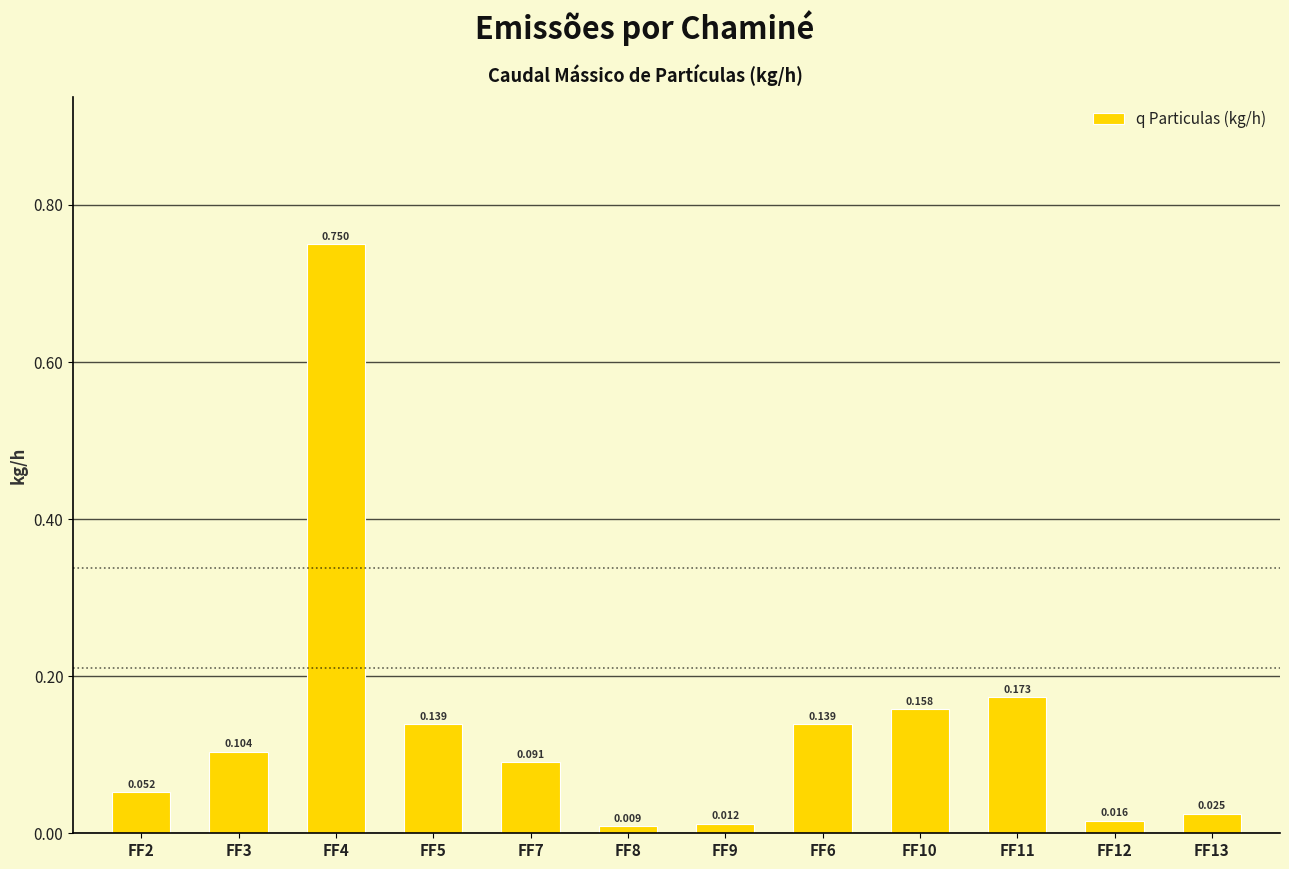

Is it true that the value at FF13 is 0.0?

False